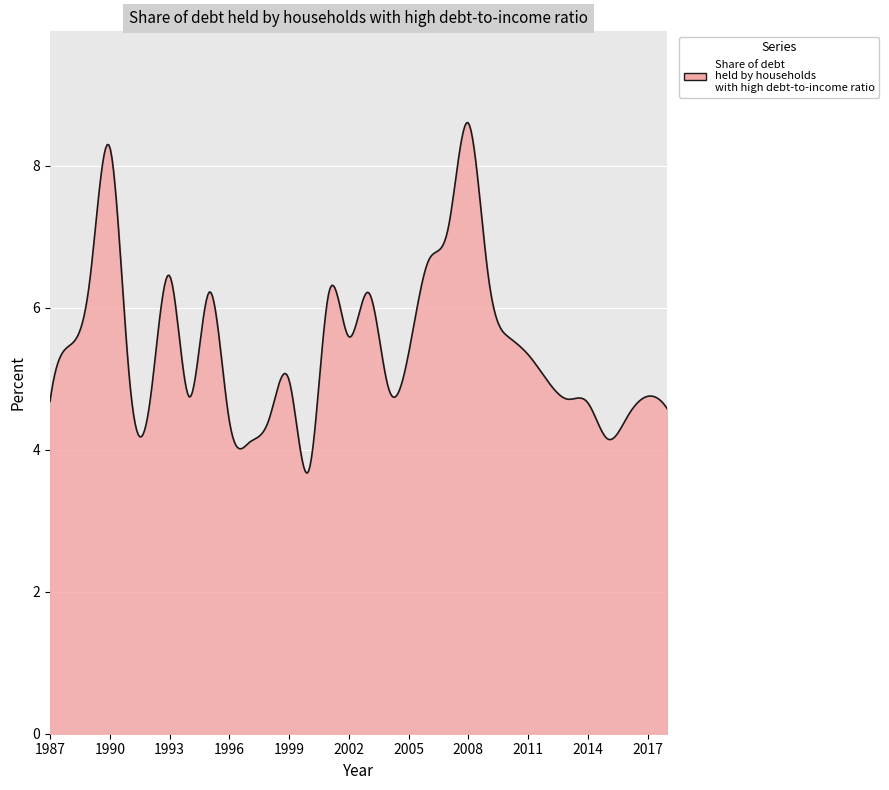

What is the minimum value shown in the chart?

3.7